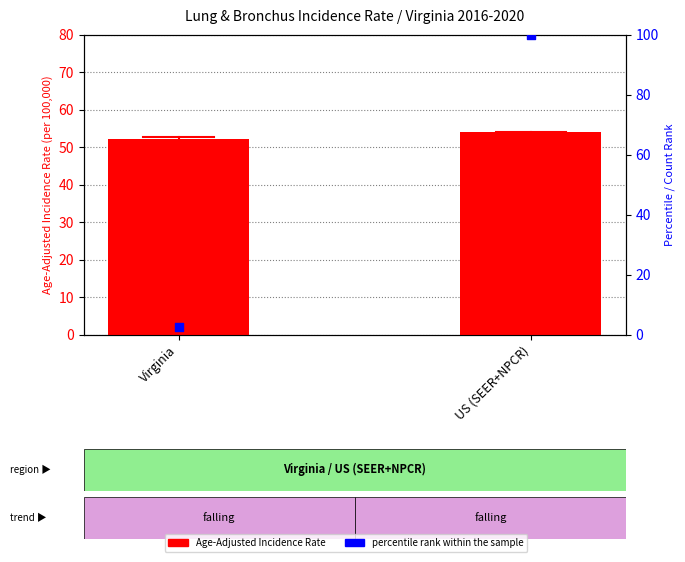

At which category is the sum across all series the highest?

US (SEER+NPCR)